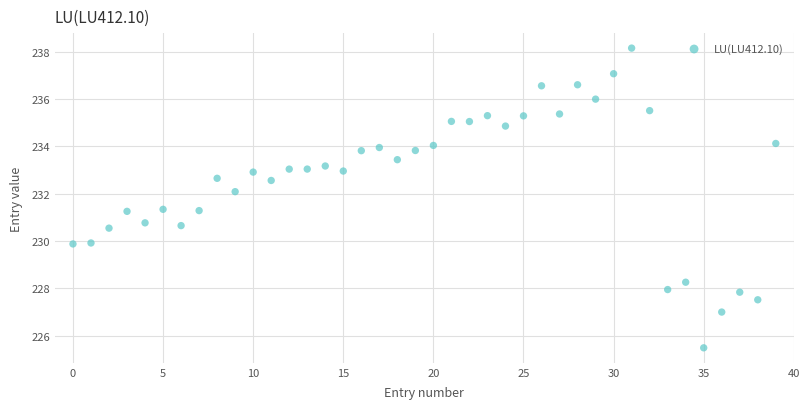

What is the range of Y values (max minus min)?

12.7